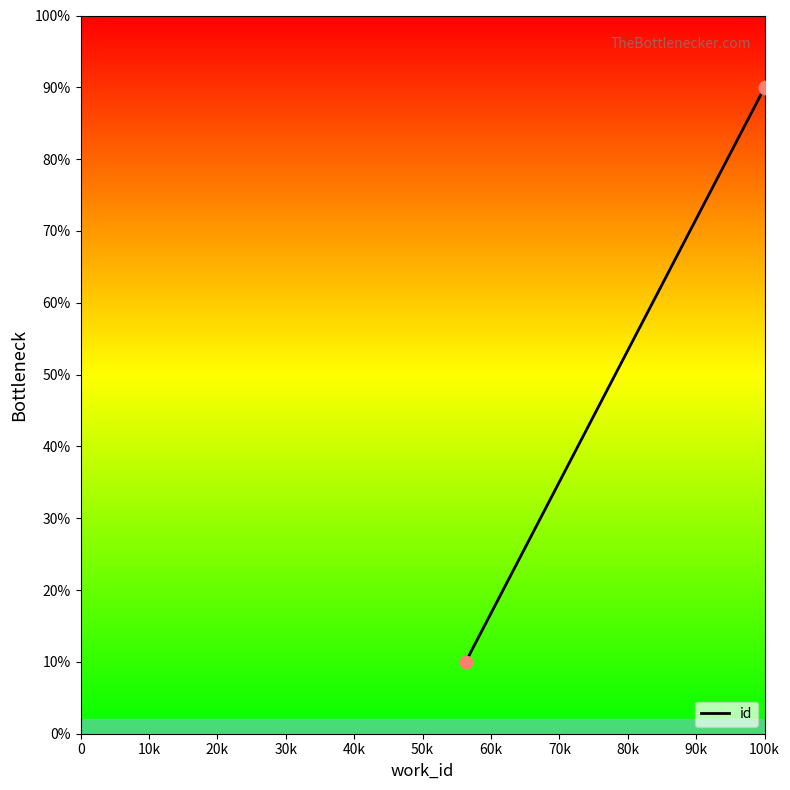

Between 10k and 20k, which is larger?

20k